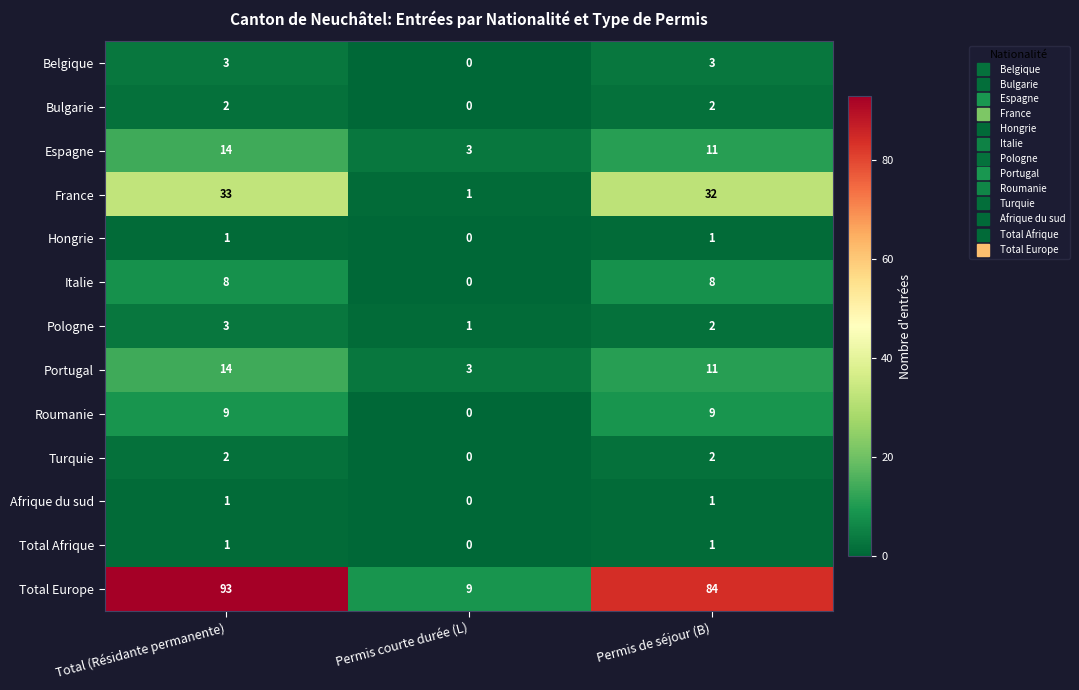

What is the difference between the Espagne values at Total (Résidante permanente) and Permis de séjour (B)?

3